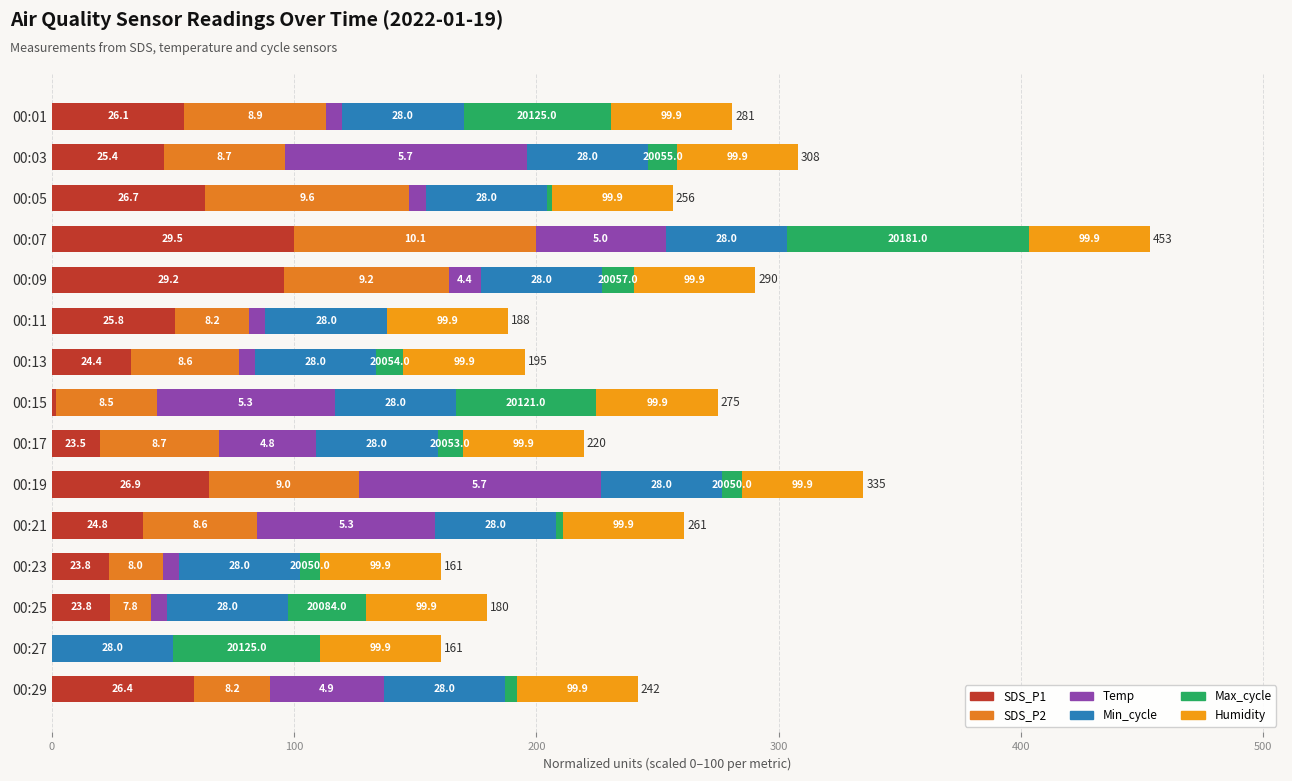

What is the value of the SDS_P2 bar at the 7th from the left?

44.4